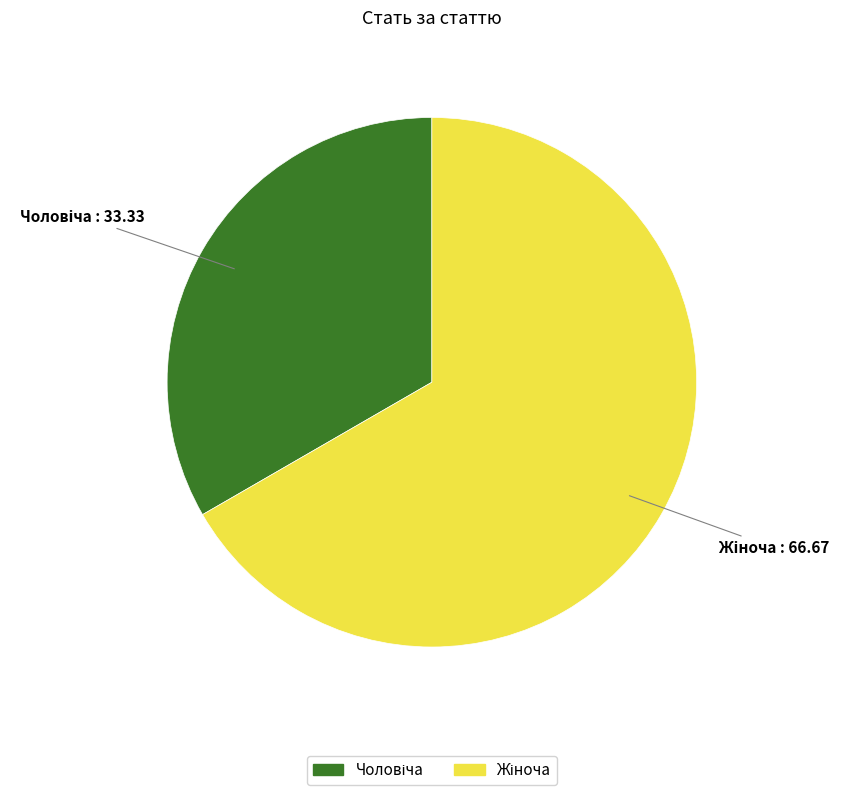

Is there a majority slice in this chart?

Yes